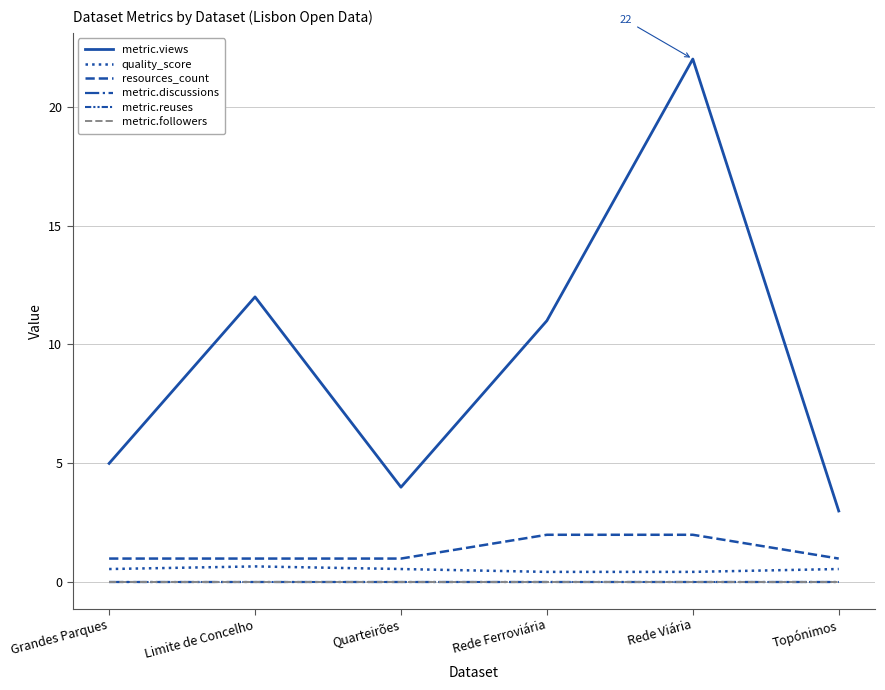

What is the total value across all series at Grandes Parques?

6.6